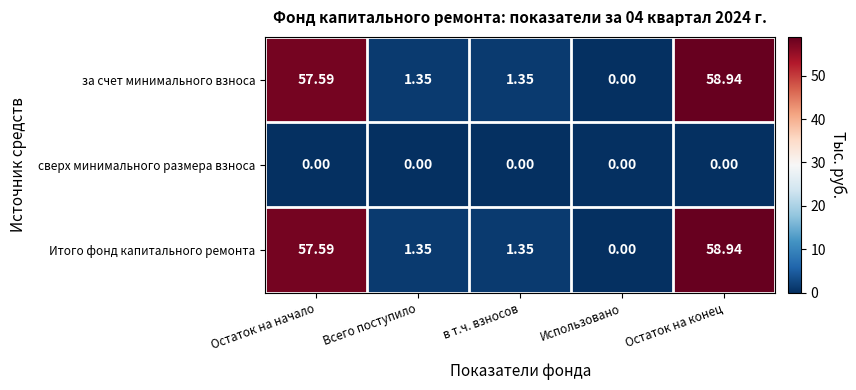

Which category has the highest value in the Итого фонд капитального ремонта series?

Остаток на конец